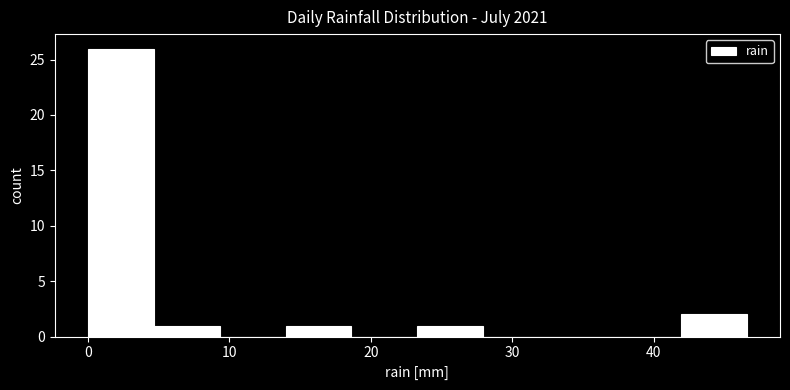

Reading left to right, list every bar in this chart as the range it spans on the x-axis followed by its height. Neither the bar edges nor the heights are printed on the chart, so give them approximately, as read against the axes.

0 to 5: 26
5 to 9: 1
9 to 14: 0
14 to 19: 1
19 to 23: 0
23 to 28: 1
28 to 33: 0
33 to 37: 0
37 to 42: 0
42 to 47: 2